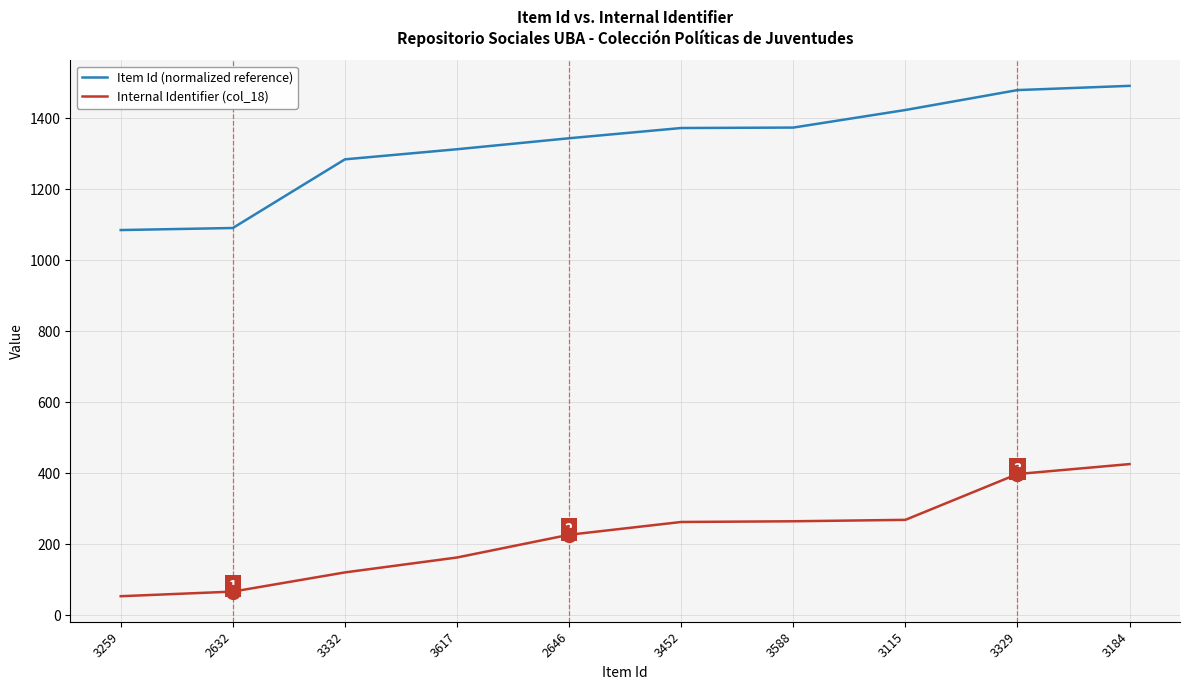

What is the difference between the Item Id (normalized reference) values at 2632 and 3588?

282.8